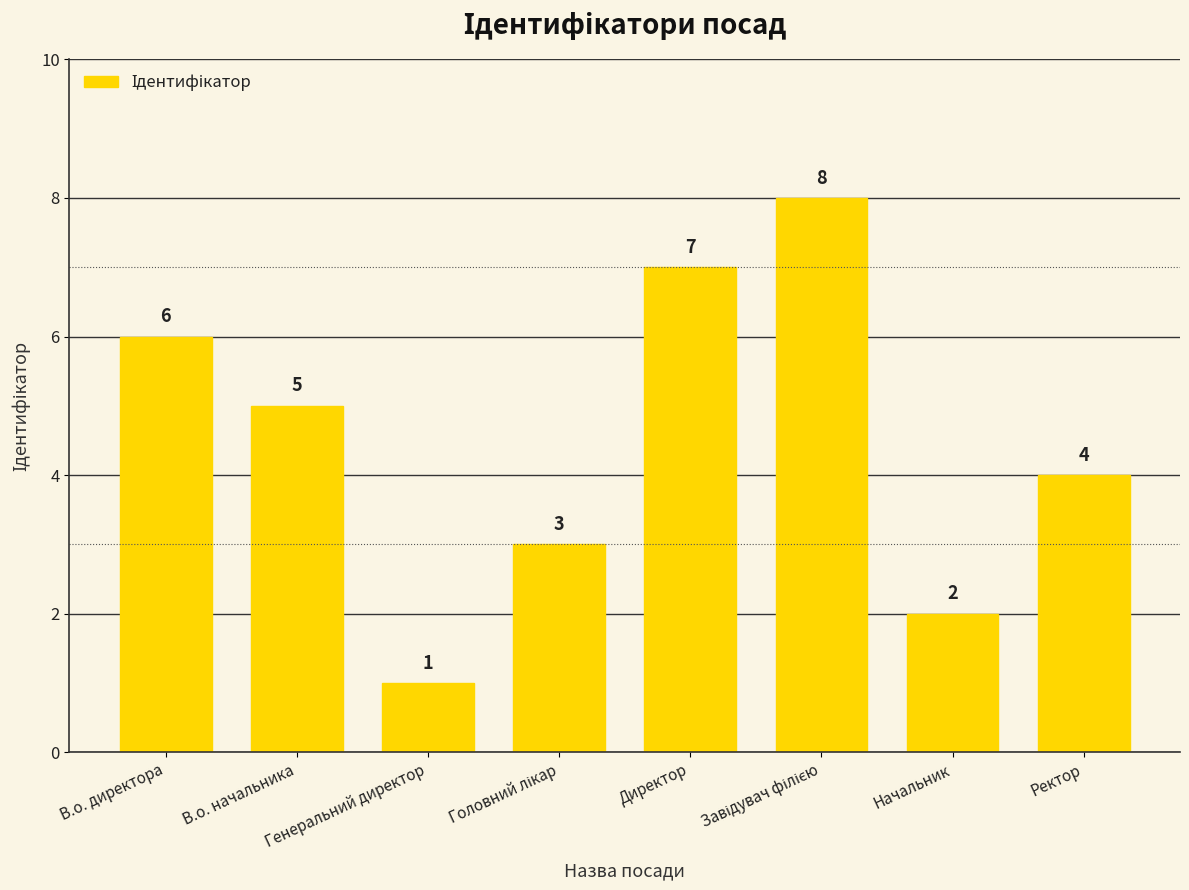

What is the difference between the maximum and minimum values?

7